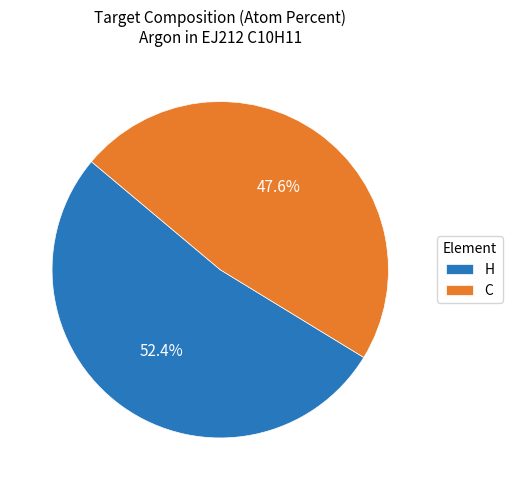

To the nearest percent, what percentage of the pie is C?

48%